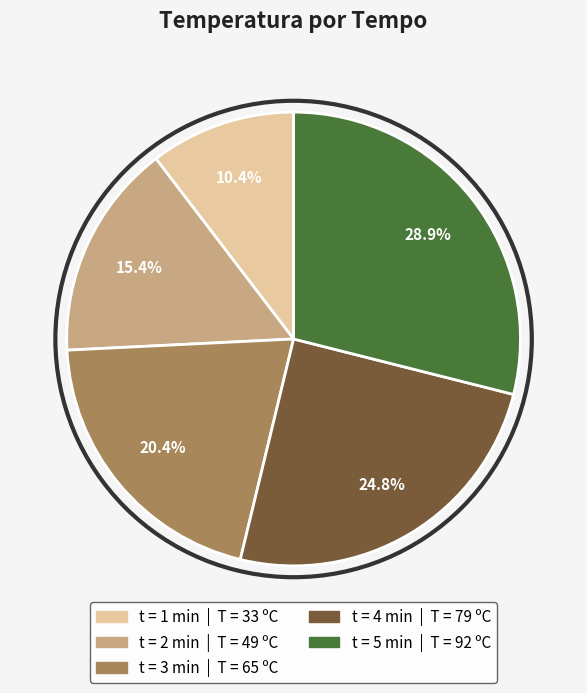

Does any single category account for the majority?

No